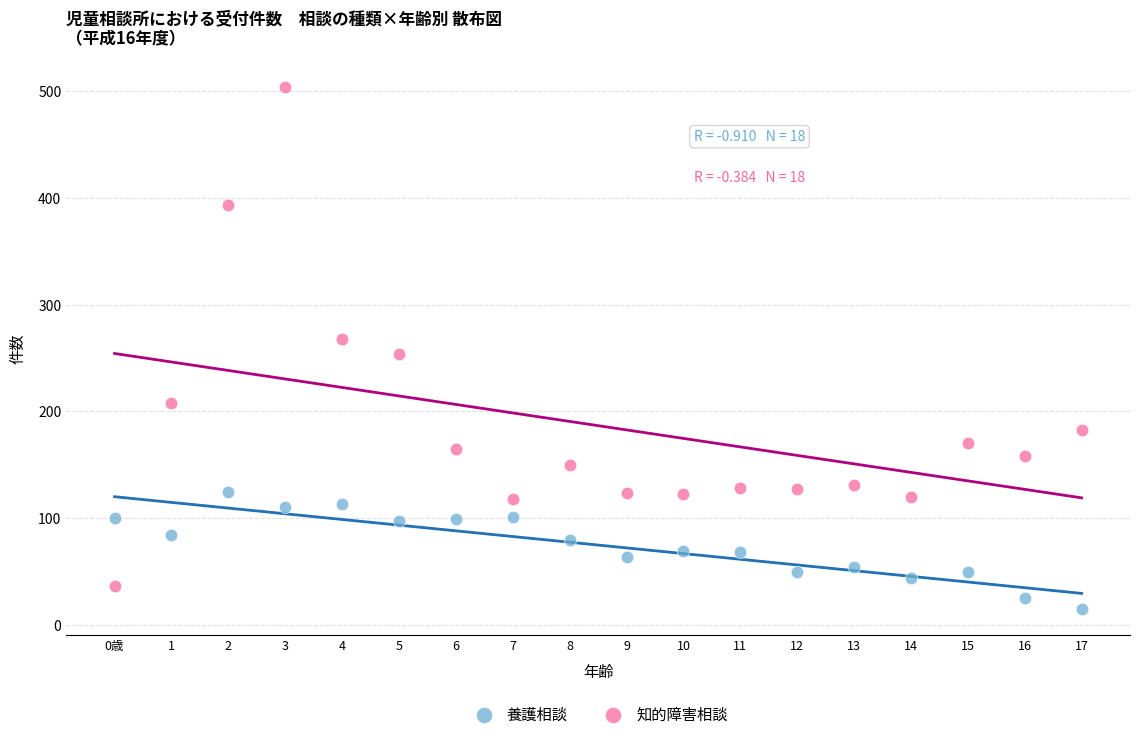

Which series reaches the maximum Y coordinate?

知的障害相談